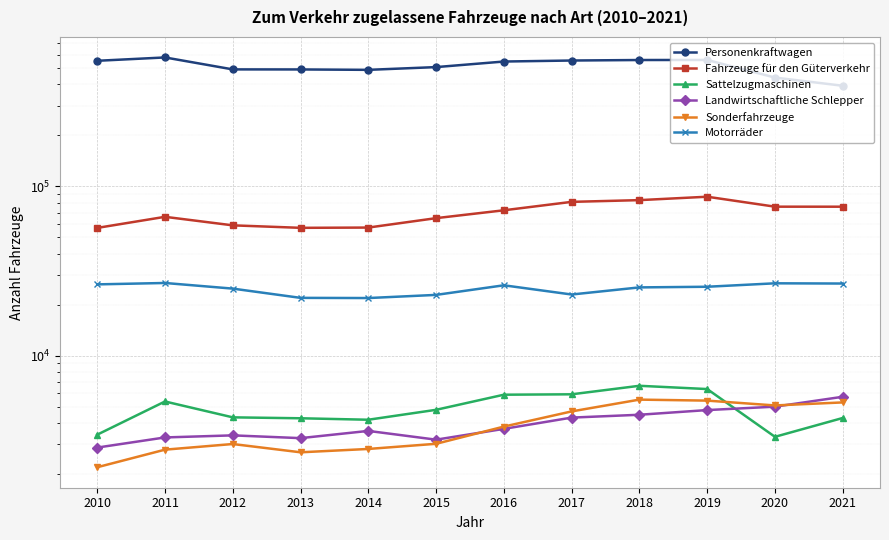

Where is the first local maximum for Sattelzugmaschinen?

2011